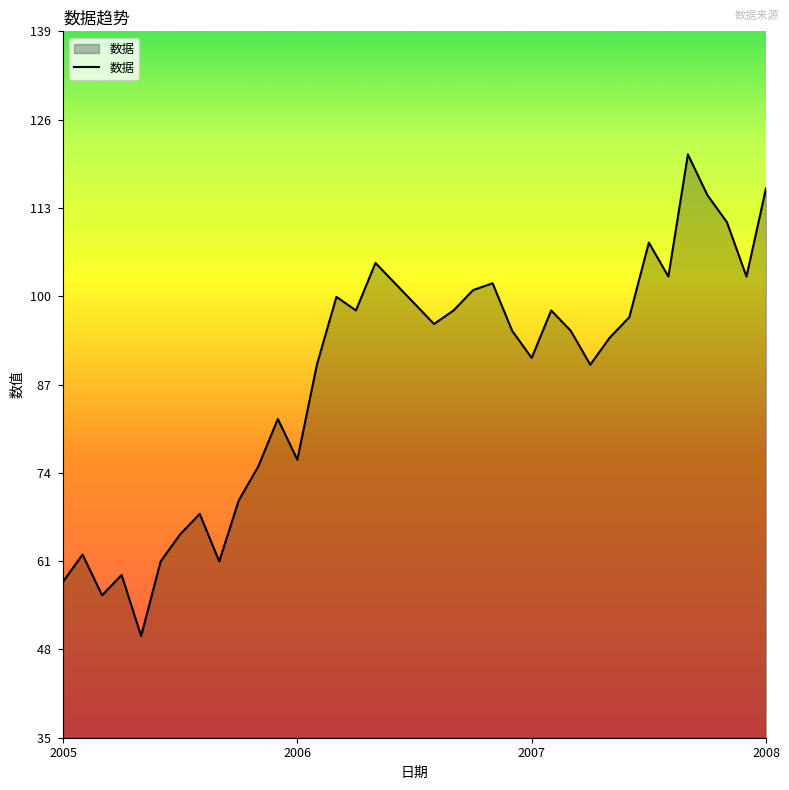

What is the maximum value shown in the chart?

121